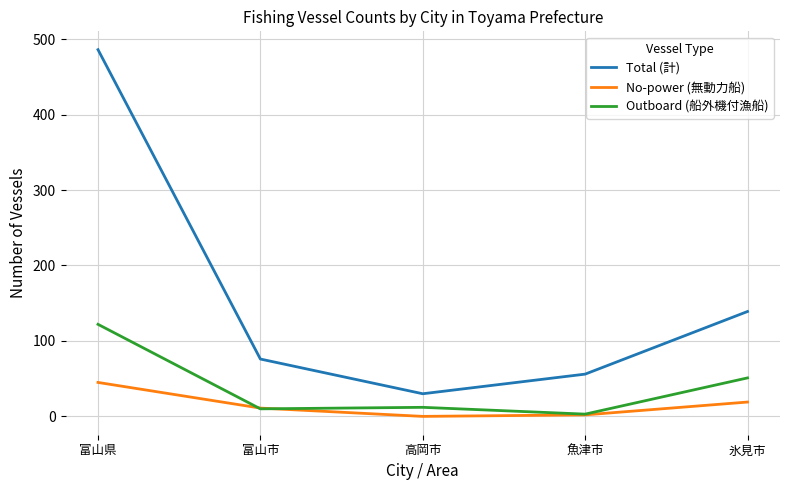

True or false: Total (計) and Outboard (船外機付漁船) cross at least once.

False